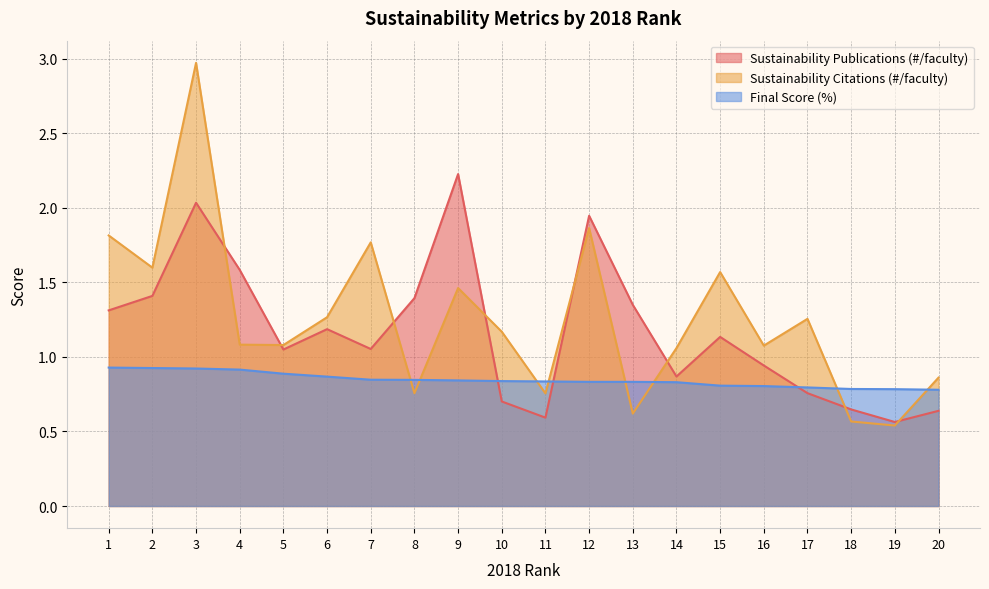

Between 6 and 16, which series saw the biggest shift?

Sustainability Publications (#/faculty)